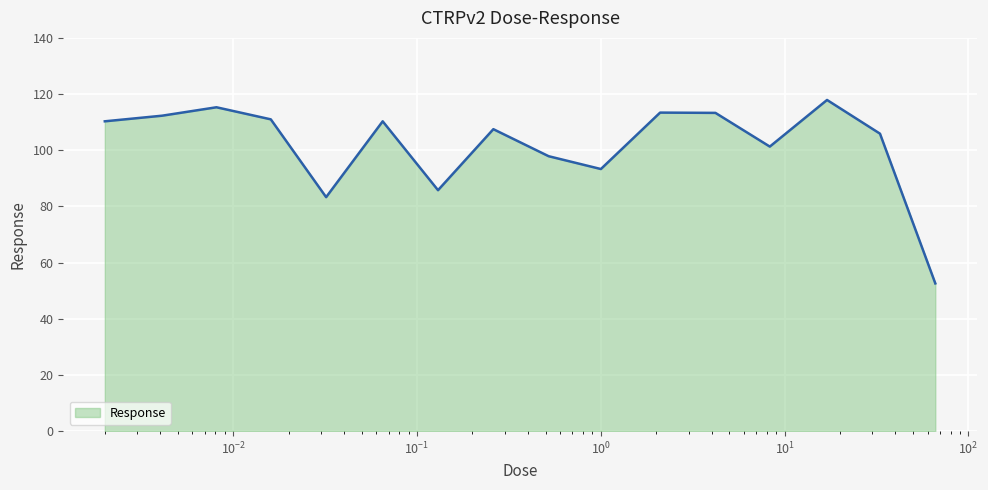

What is the difference between the maximum and minimum values?

65.3